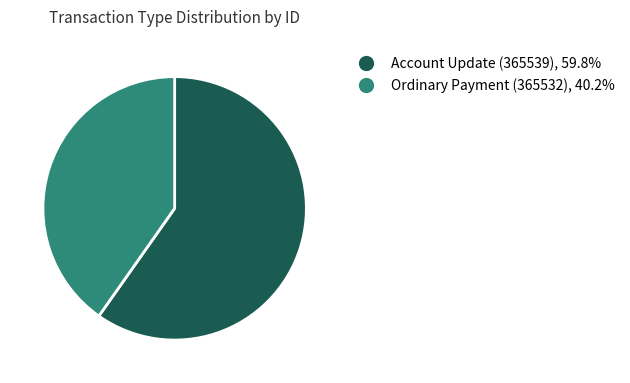

Which slice represents more than half of the pie?

Account Update (365539)